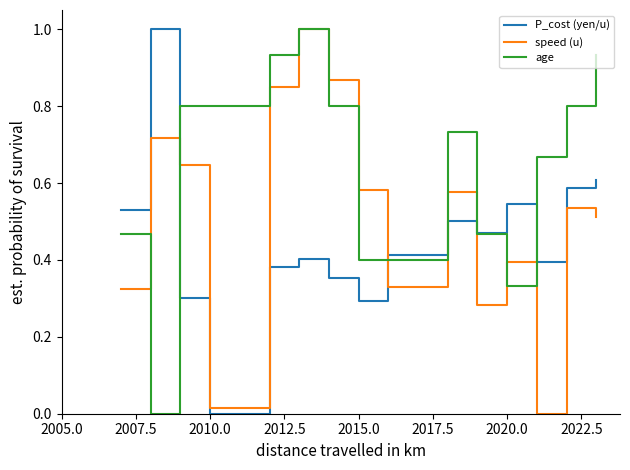

Rank the series by their average value, from lowest to highest.

P_cost (yen/u), speed (u), age